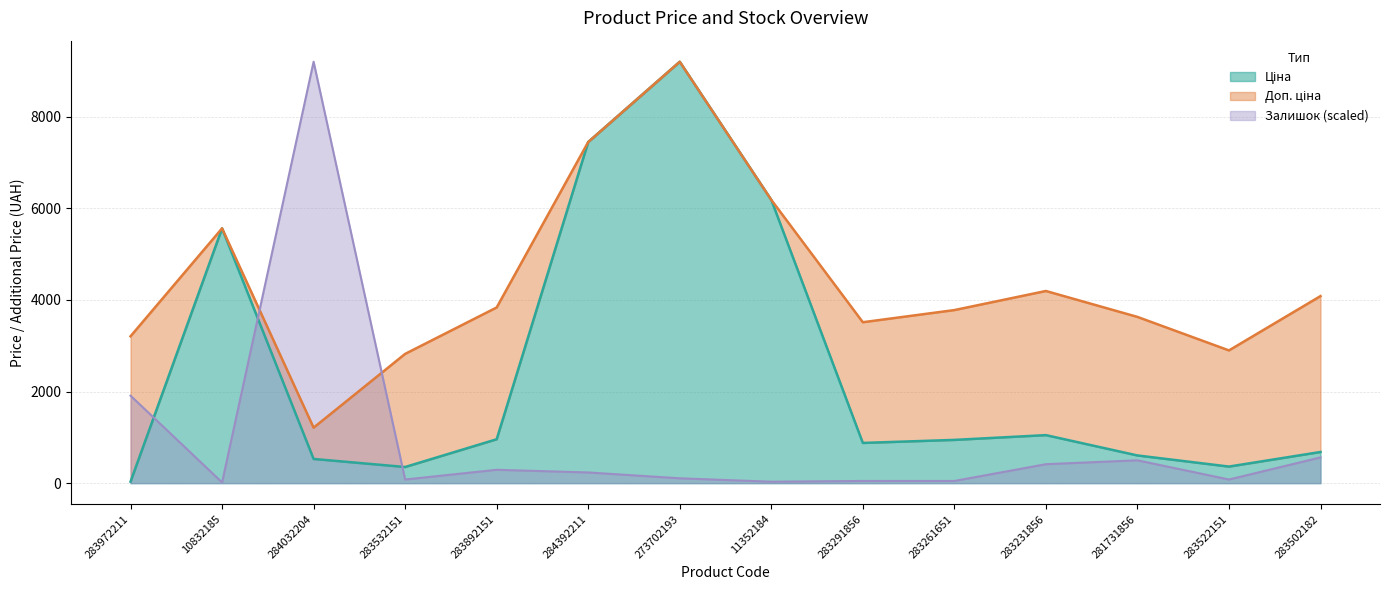

What is the spread (max minus min) of values at 284392211?

7211.2